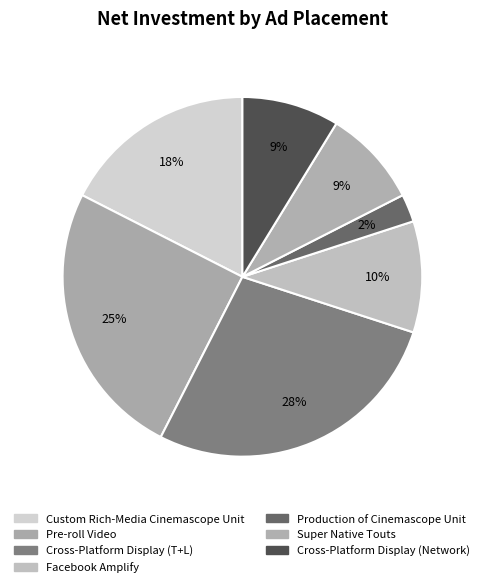

To the nearest percent, what portion does Production of Cinemascope Unit represent?

2%